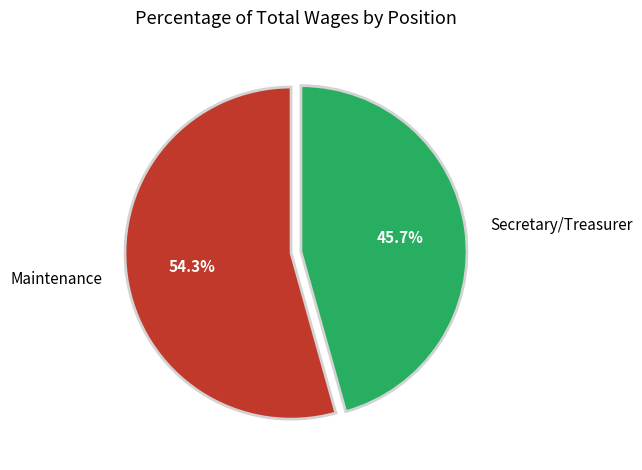

Rank the categories by value from lowest to highest.

Secretary/Treasurer, Maintenance